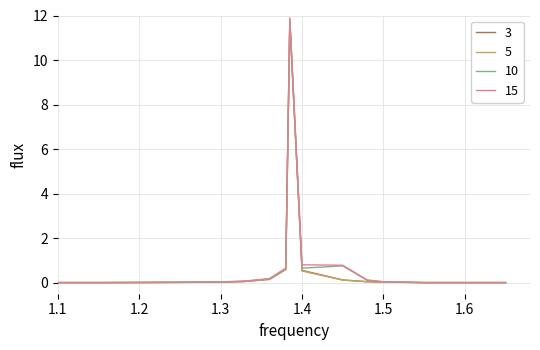

At how many categories does at least one series exceed 2?

1